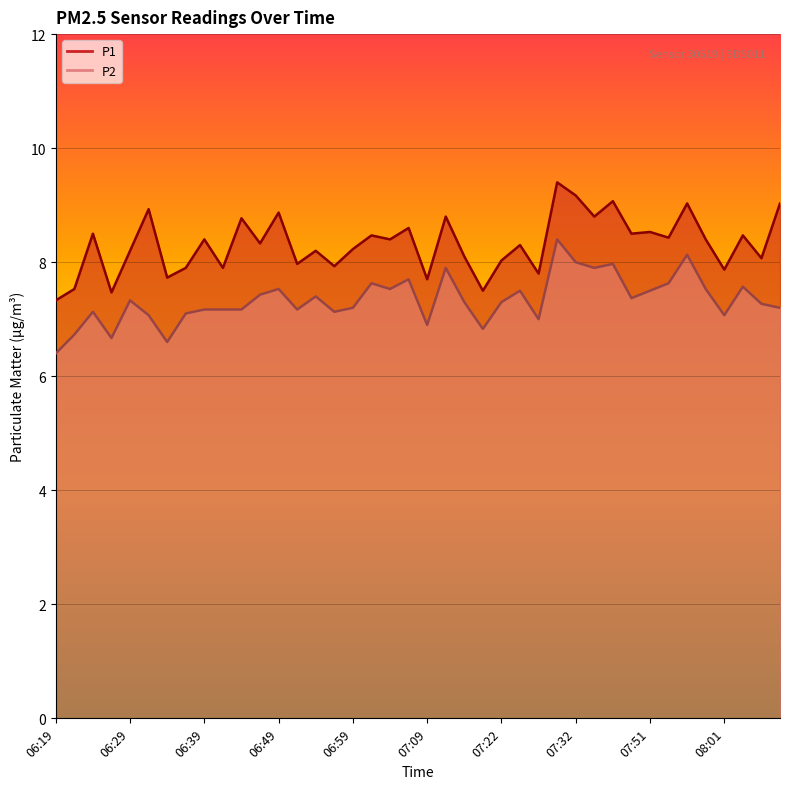

Does the chart display data point markers on the line(s)?

No